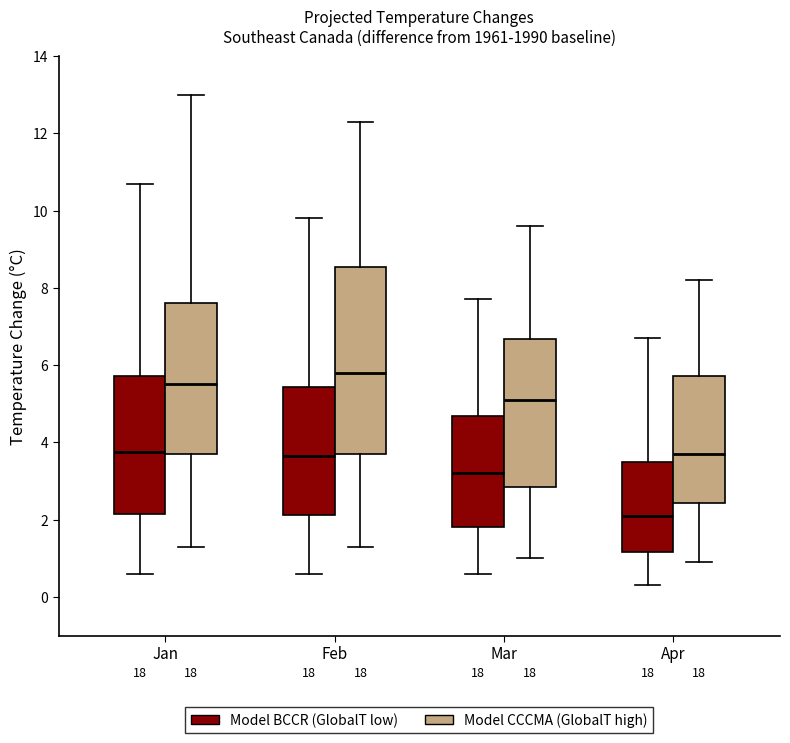

Which box has the highest median line?

Feb (Model CCCMA (GlobalT high))